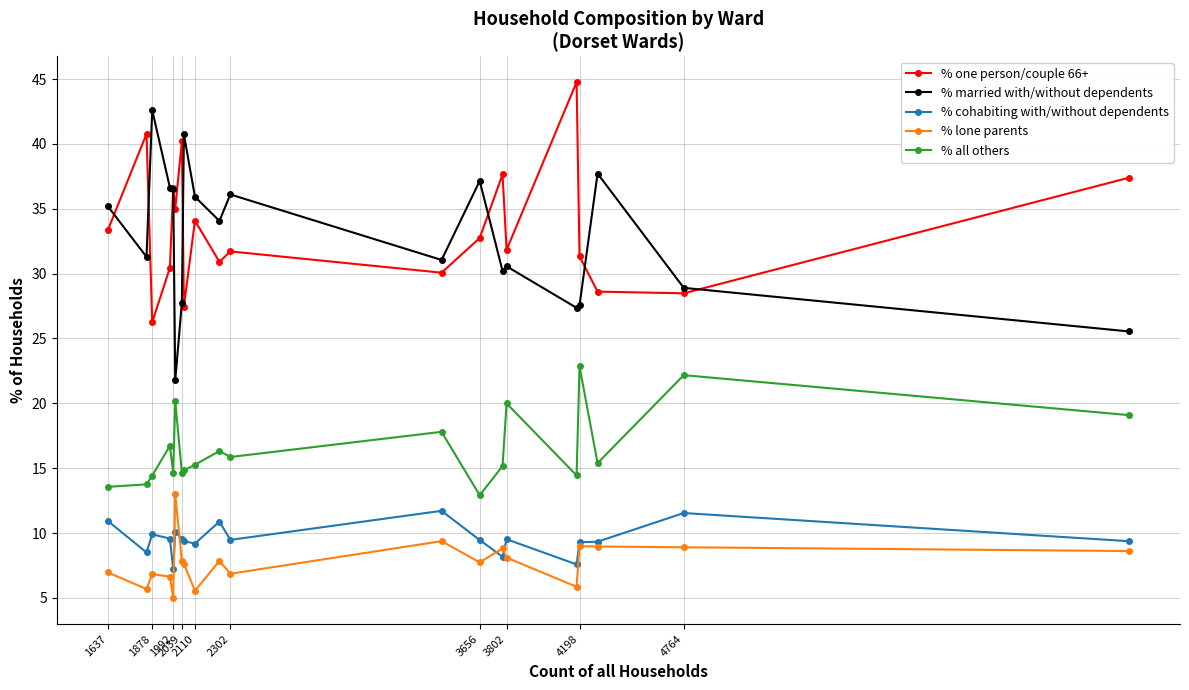

True or false: % lone parents and % all others intersect in this chart.

False